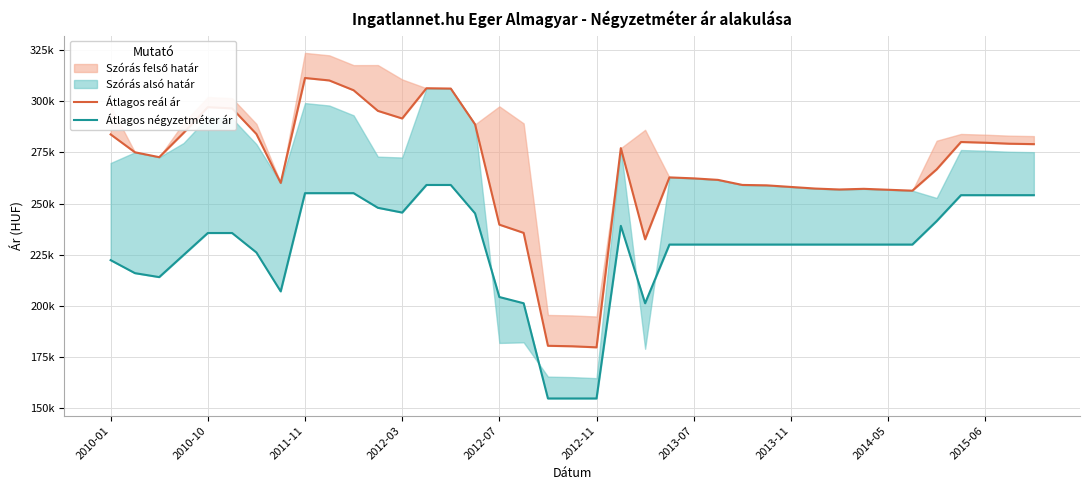

Between 2010-10 and 24, which series saw the biggest shift?

Átlagos négyzetméter ár